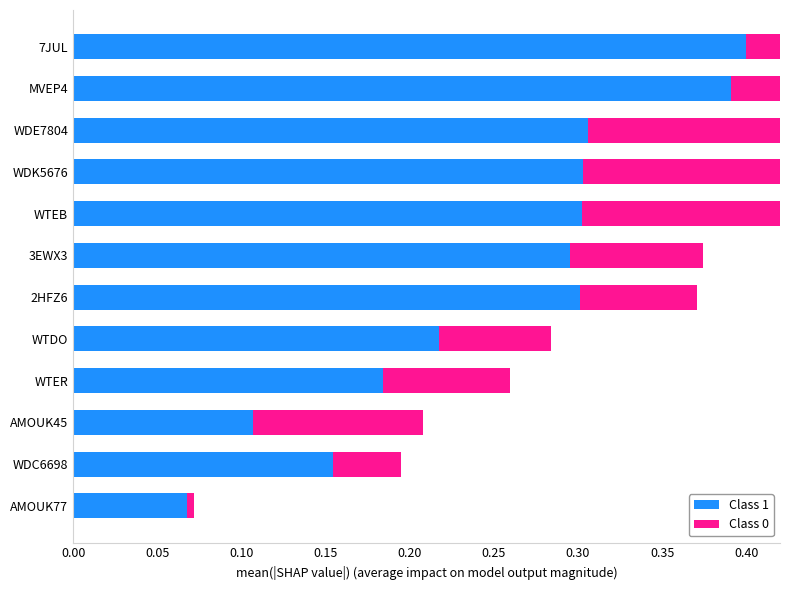

What is the maximum value for Class 1?

0.4